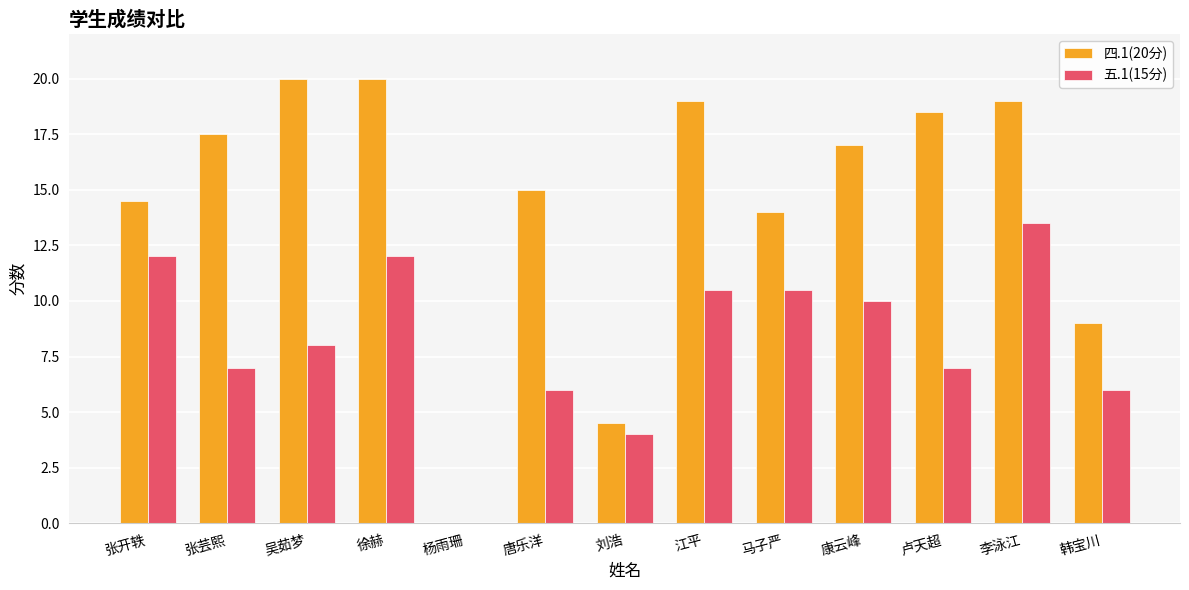

Reading right to left, extract all data points from this chart.

四.1(20分): 9.0	19.0	18.5	17.0	14.0	19.0	4.5	15.0	0.0	20.0	20.0	17.5	14.5
五.1(15分): 6.0	13.5	7.0	10.0	10.5	10.5	4.0	6.0	0.0	12.0	8.0	7.0	12.0